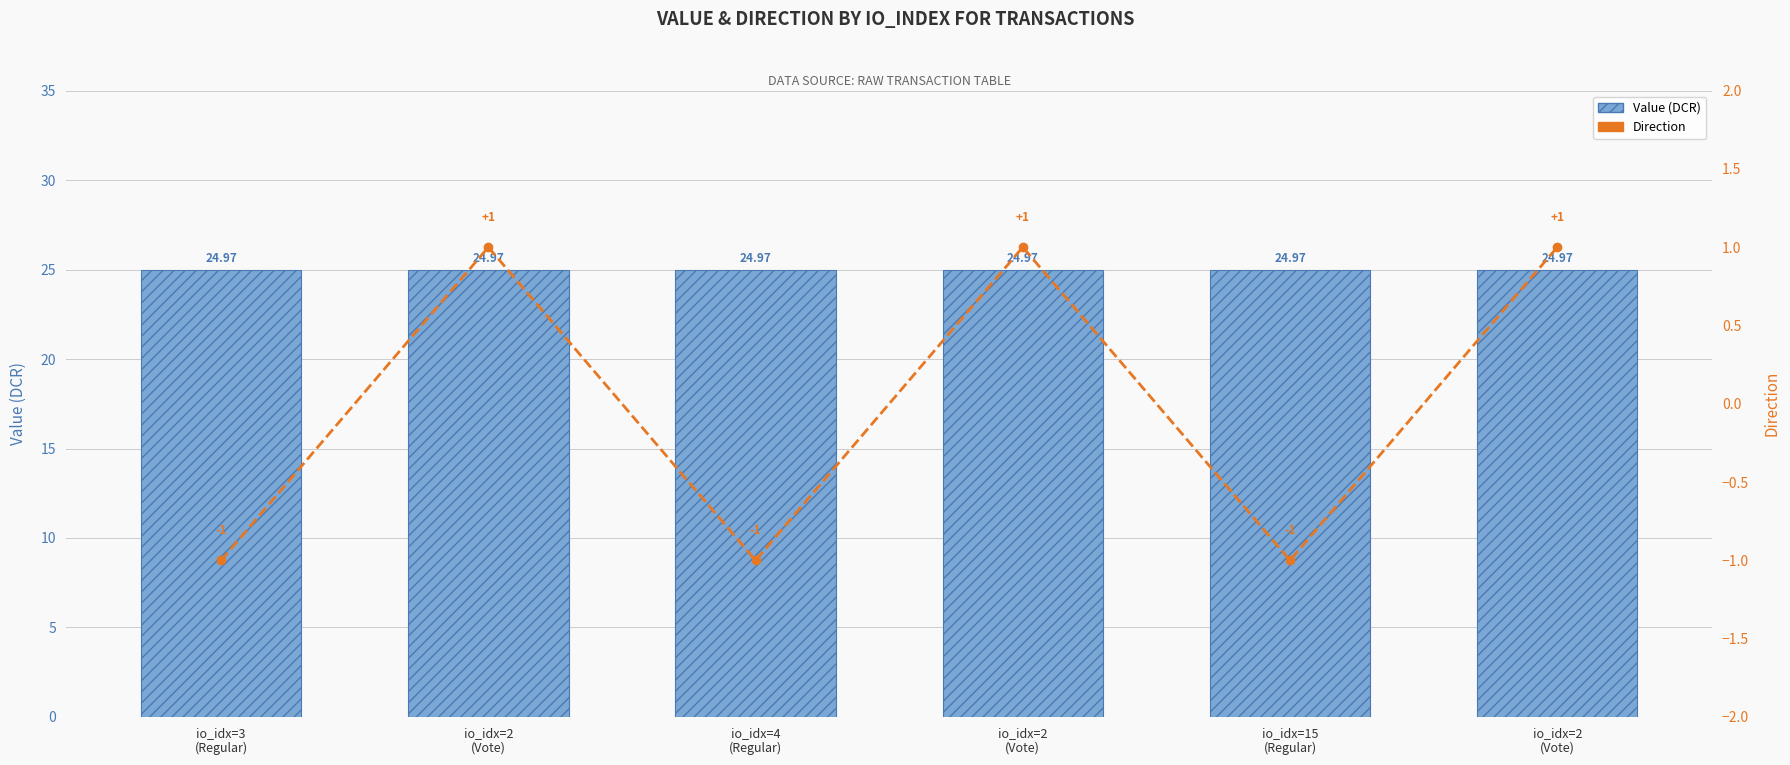

Which series has the largest range (max minus min)?

Direction